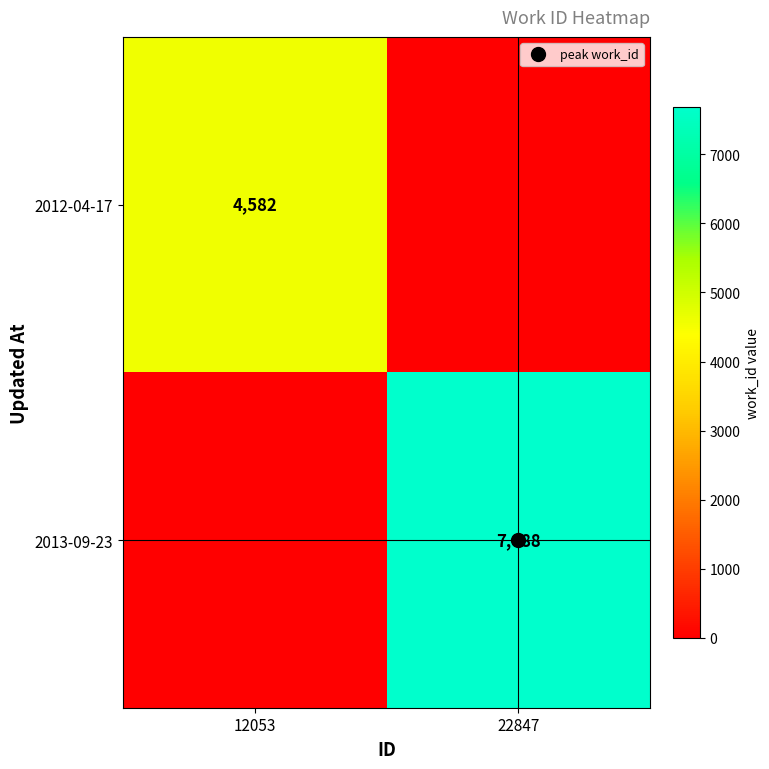

At which label is 2013-09-23 closest to 3844?

12053